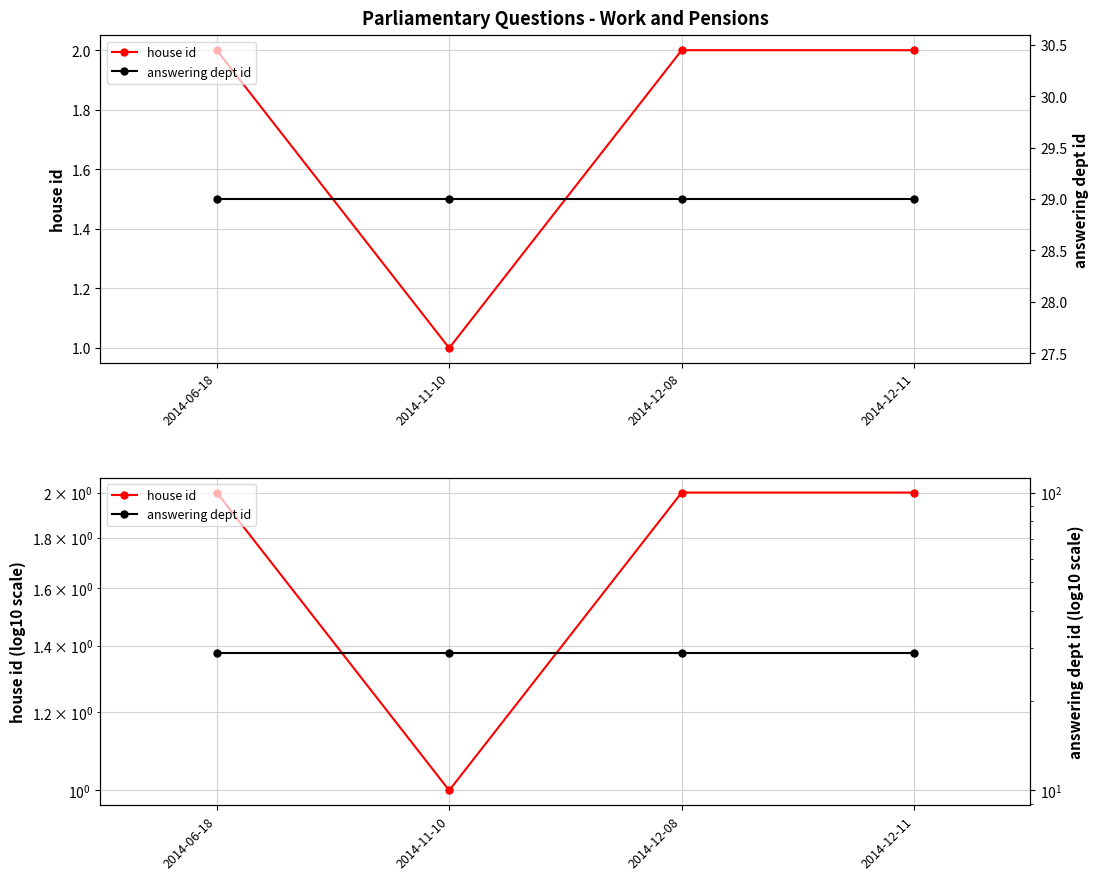

True or false: answering dept id and house id cross at least once.

False